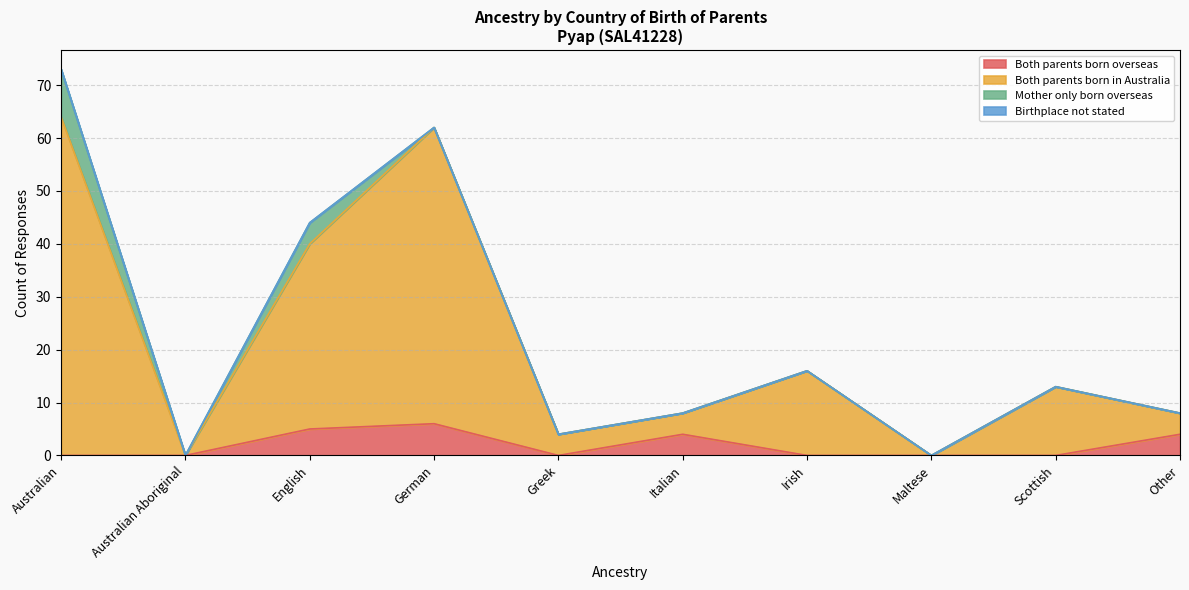

What is the maximum value for Both parents born overseas?

6